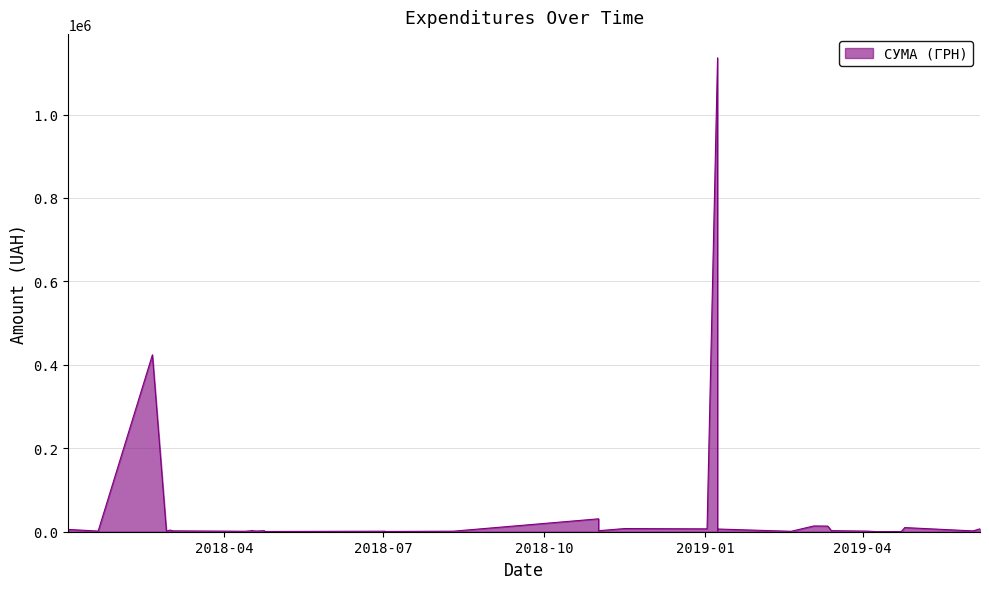

What is the difference between the second highest and minimum values?

423895.8